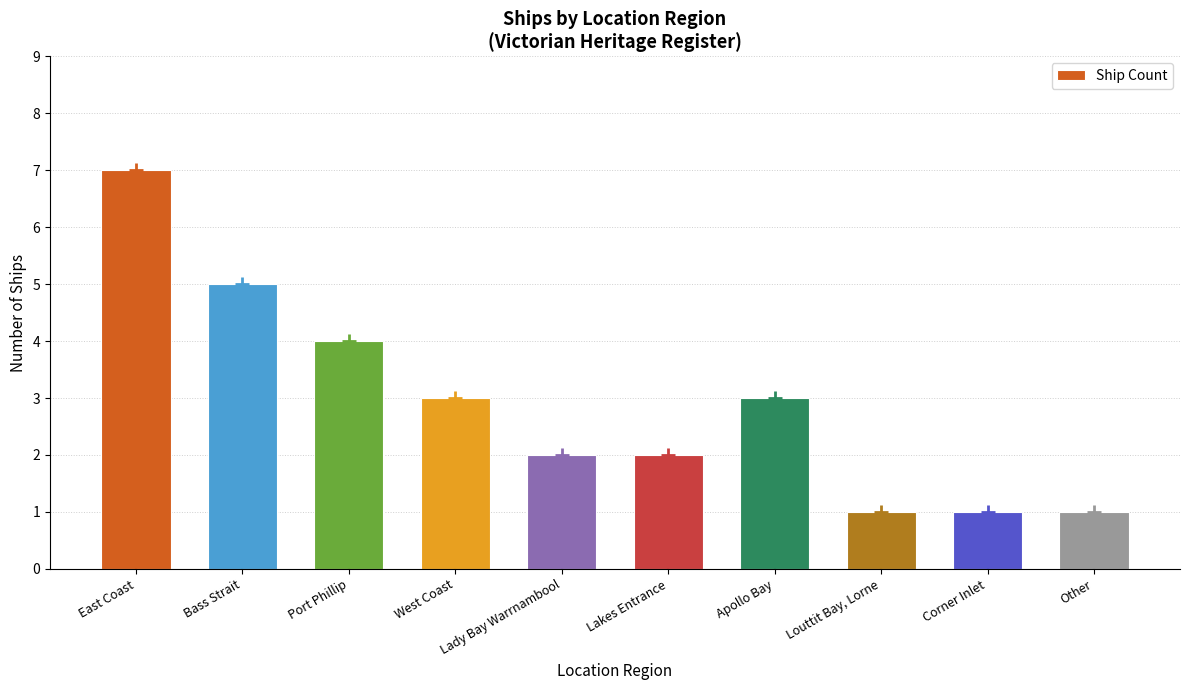

Reading left to right, what are all the values shown in this chart?

East Coast=7	Bass Strait=5	Port Phillip=4	West Coast=3	Lady Bay Warrnambool=2	Lakes Entrance=2	Apollo Bay=3	Louttit Bay, Lorne=1	Corner Inlet=1	Other=1